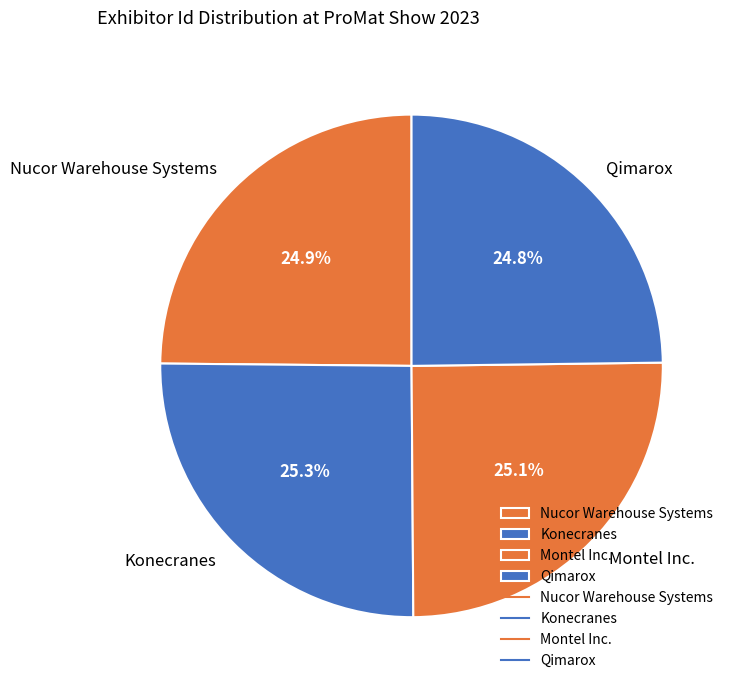

Approximately how many times larger is the value at Nucor Warehouse Systems compared to Qimarox?

1.0